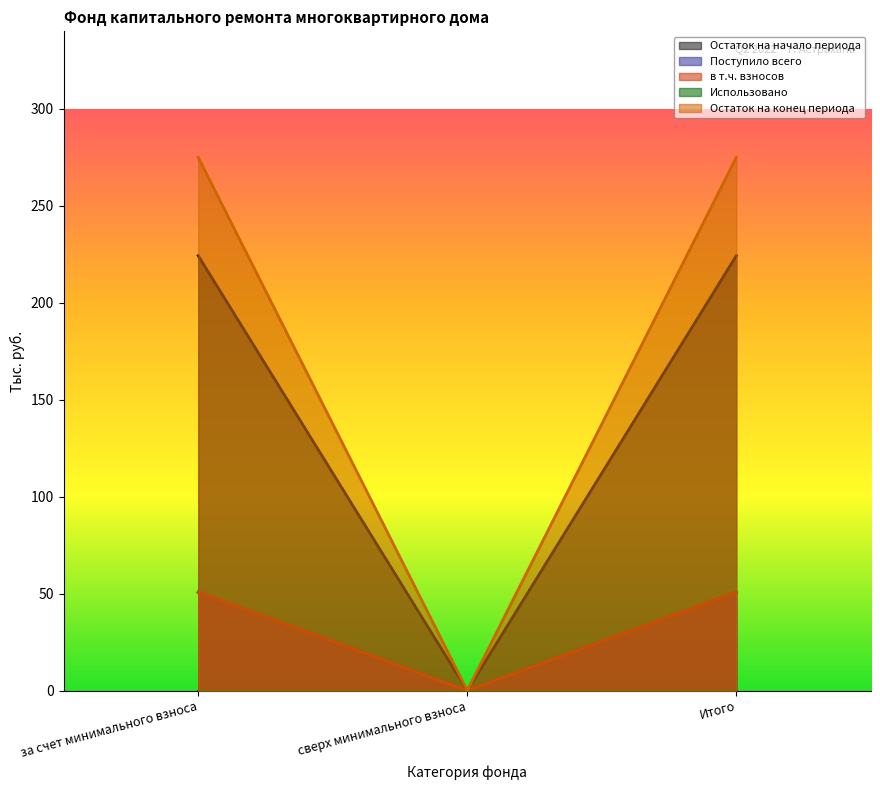

At how many categories does at least one series exceed 4?

2